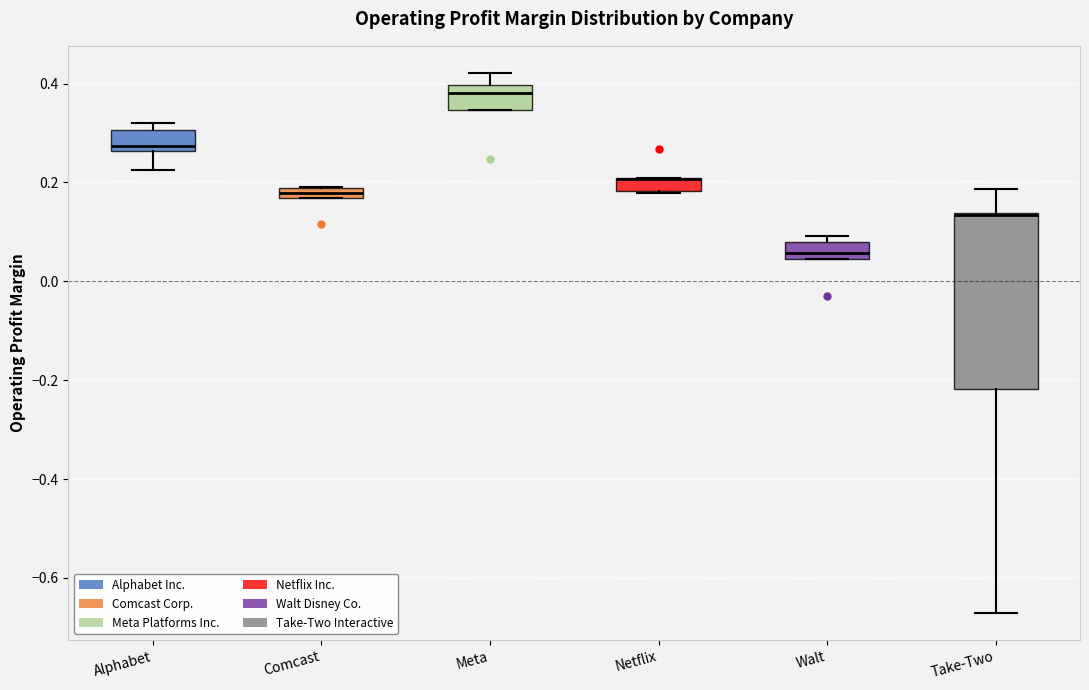

Where is the upper edge of the box for Comcast on the y-axis? The values are not printed on the chart, so give them approximately, as read against the axis.

0.18